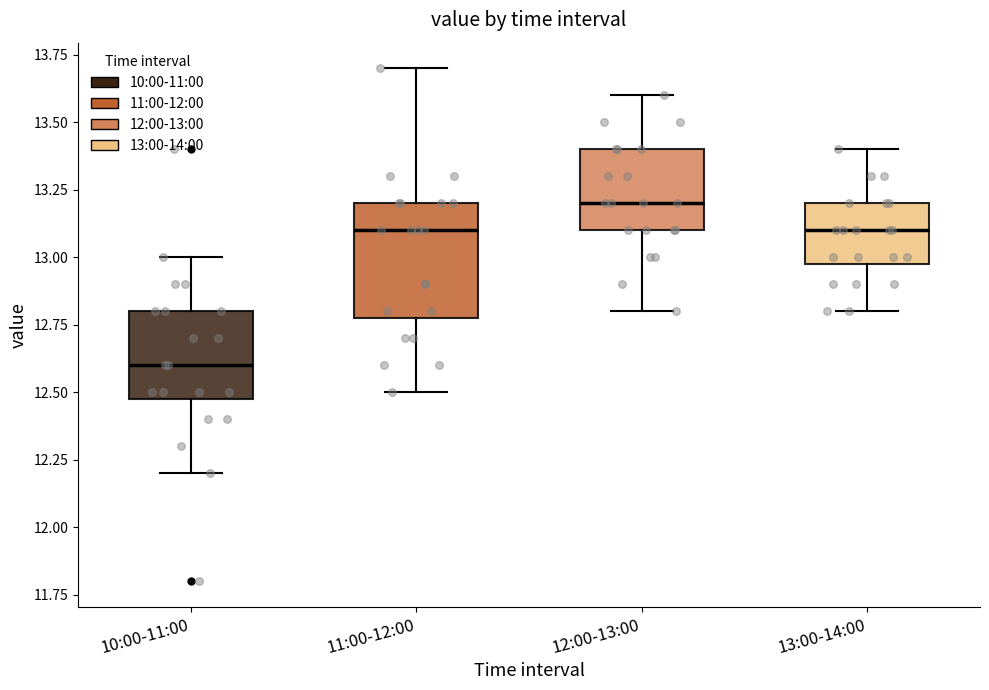

Reading left to right, read every box against the y-axis: the position of its median line, the range the box covers, and the ends of its whiskers. The values are not printed on the chart, so give them approximately, as read against the axis.

10:00-11:00: median 12.6, box 12.5 to 12.8, whiskers 12.2 to 13.0
11:00-12:00: median 13.1, box 12.8 to 13.2, whiskers 12.5 to 13.7
12:00-13:00: median 13.2, box 13.1 to 13.4, whiskers 12.8 to 13.6
13:00-14:00: median 13.1, box 13.0 to 13.2, whiskers 12.8 to 13.4